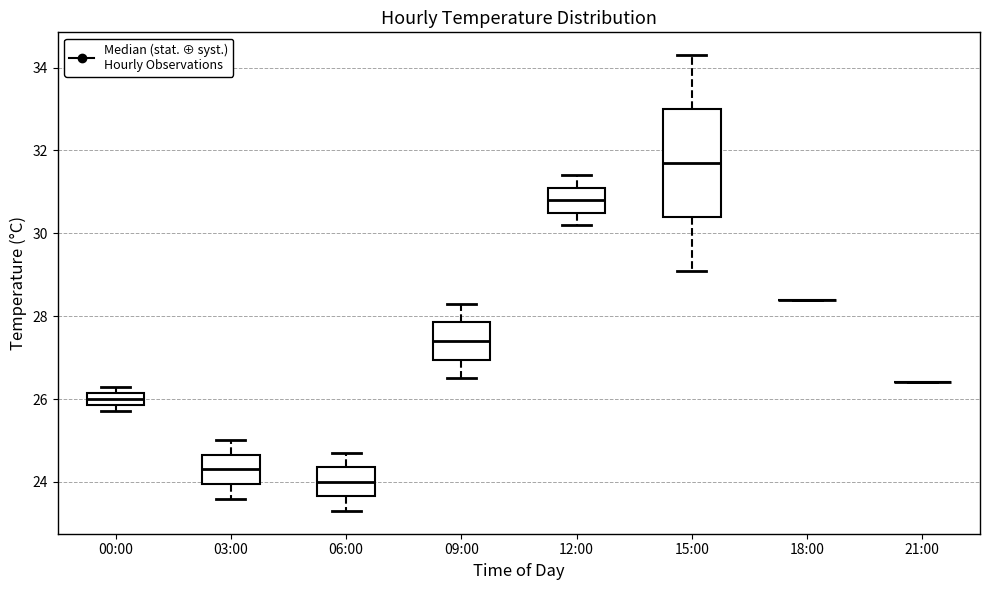

Where is the lower edge of the box for 15:00 on the y-axis? The values are not printed on the chart, so give them approximately, as read against the axis.

30.4